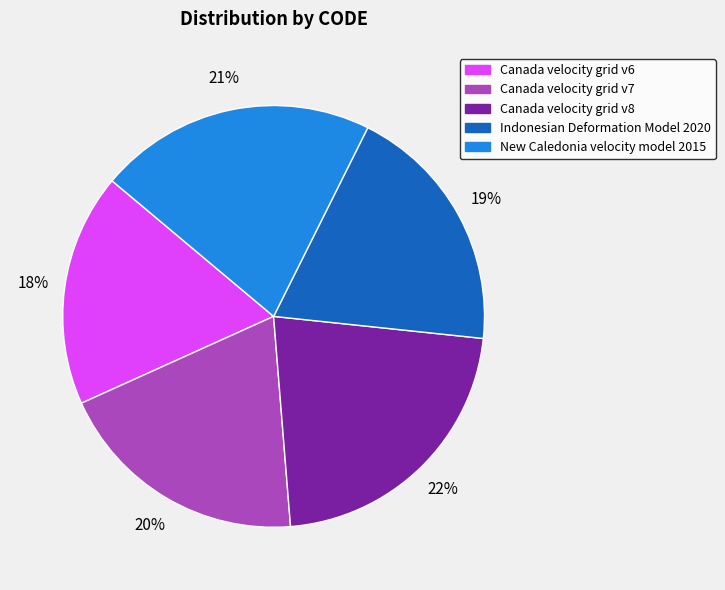

Combined, do Canada velocity grid v6 and New Caledonia velocity model 2015 account for over 50%?

No